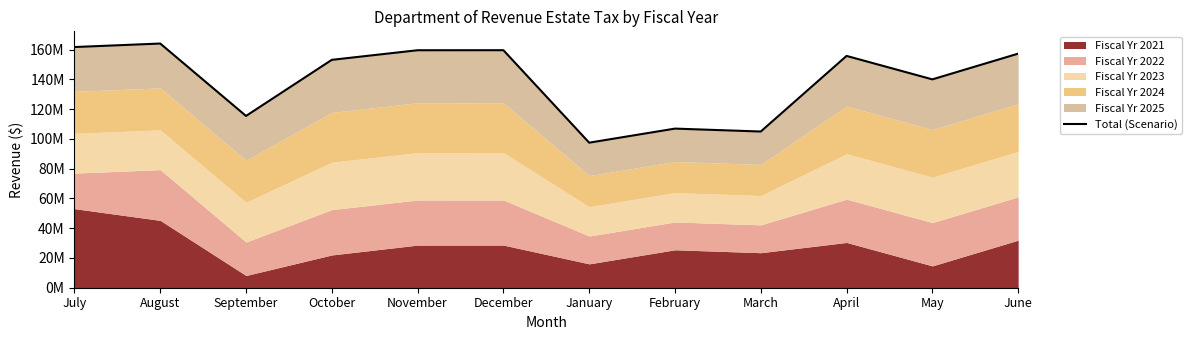

What is the difference between the values at March and November?

54608629